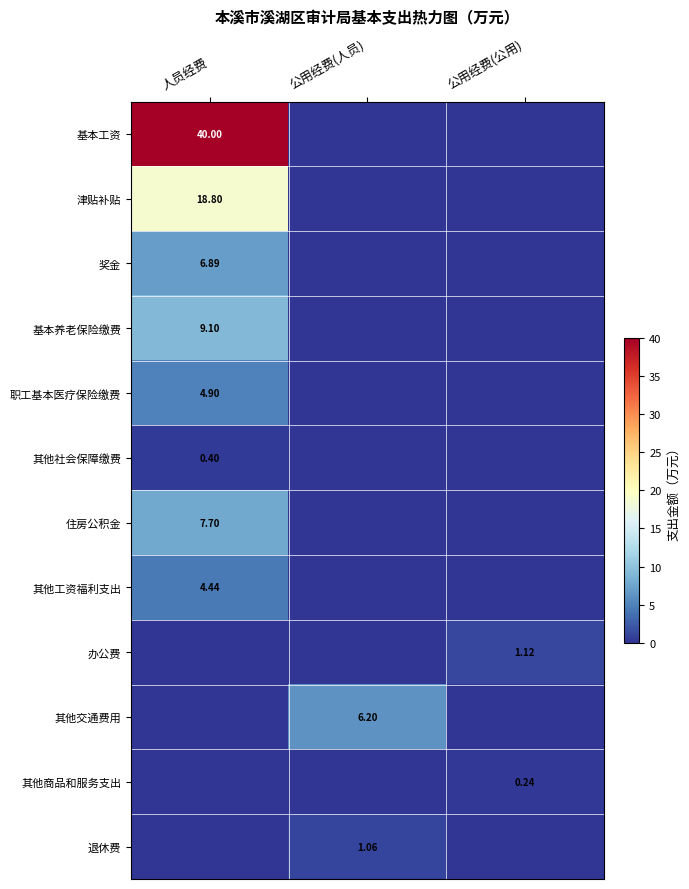

Is it true that 基本工资 equals 27.1 at 公用经费(人员)?

False